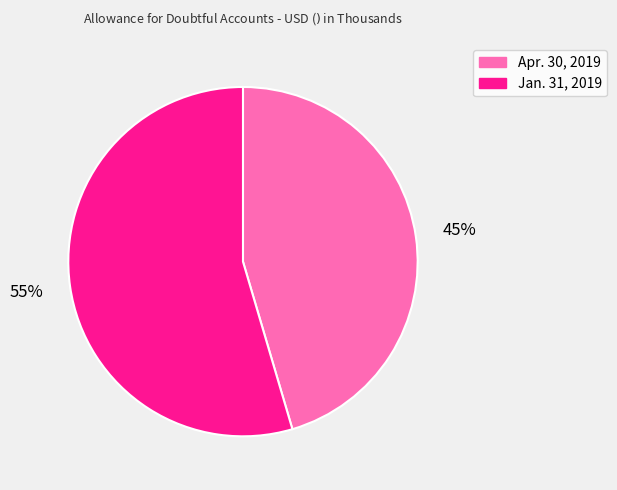

Which has a higher value, Jan. 31, 2019 or Apr. 30, 2019?

Jan. 31, 2019